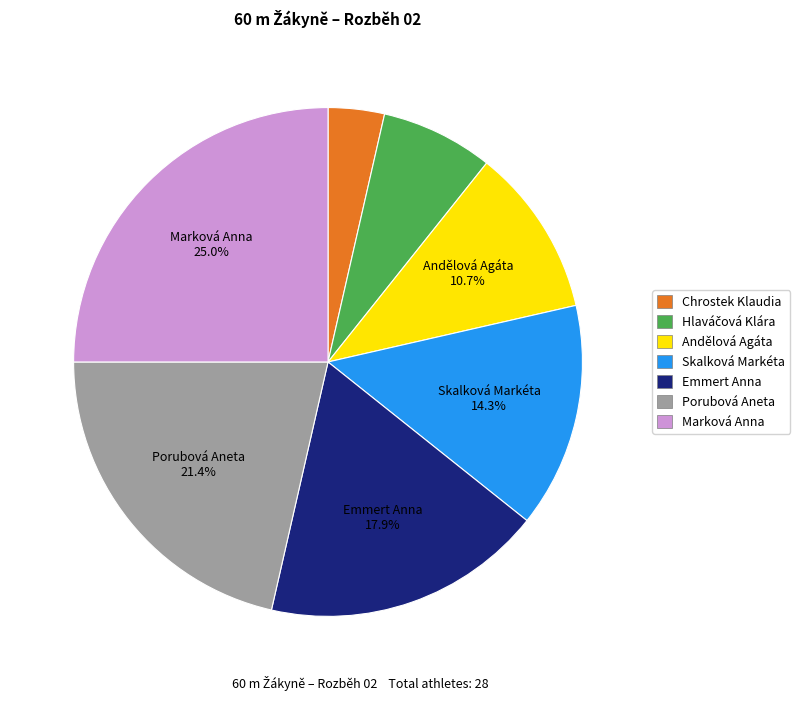

Does Emmert Anna account for over 50% of the chart?

No